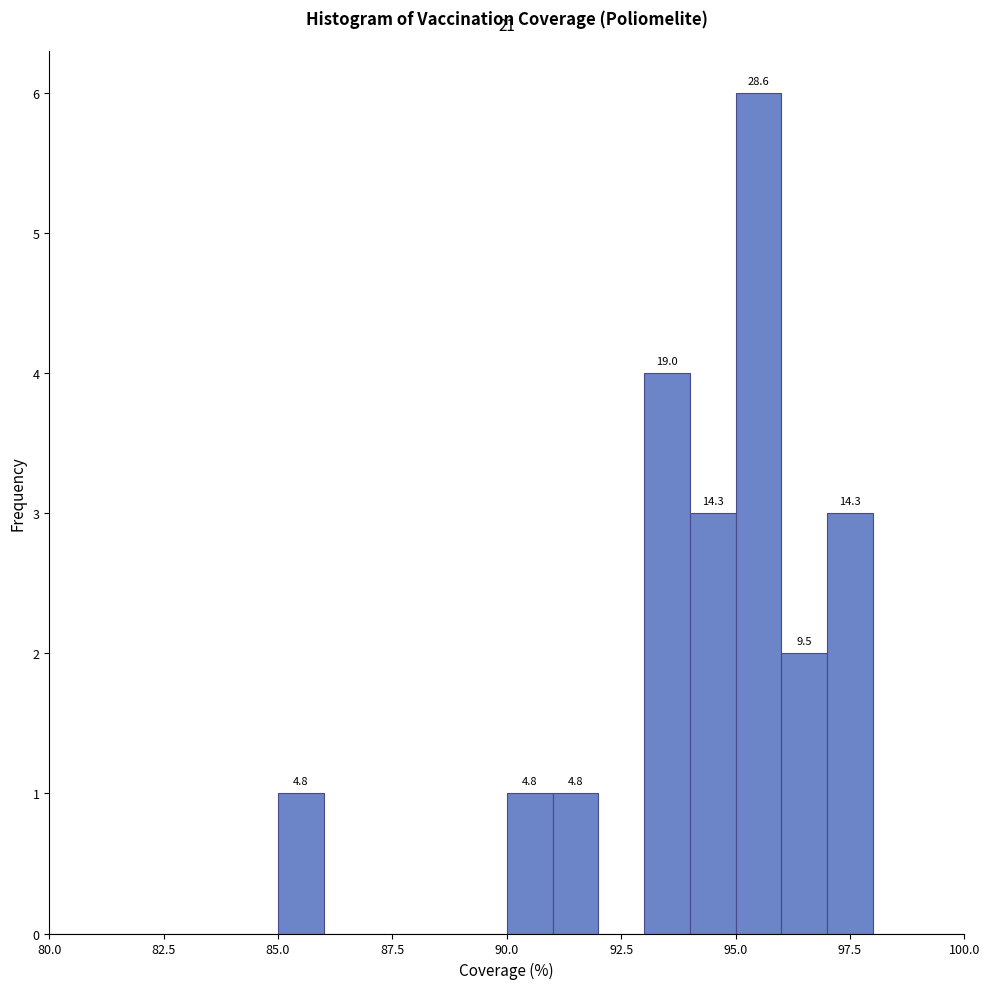

Around what value on the x-axis is the tallest bar? Give the approximate position of its centre, as read against the axis.

95.5